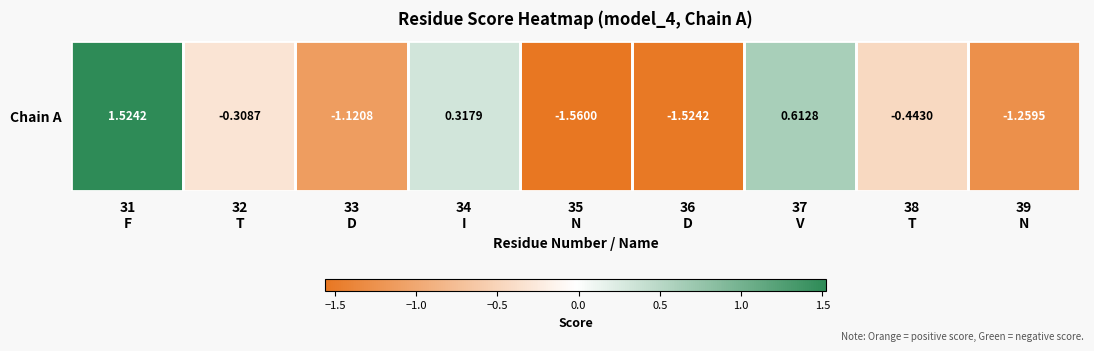

What is the maximum value shown in the chart?

1.5